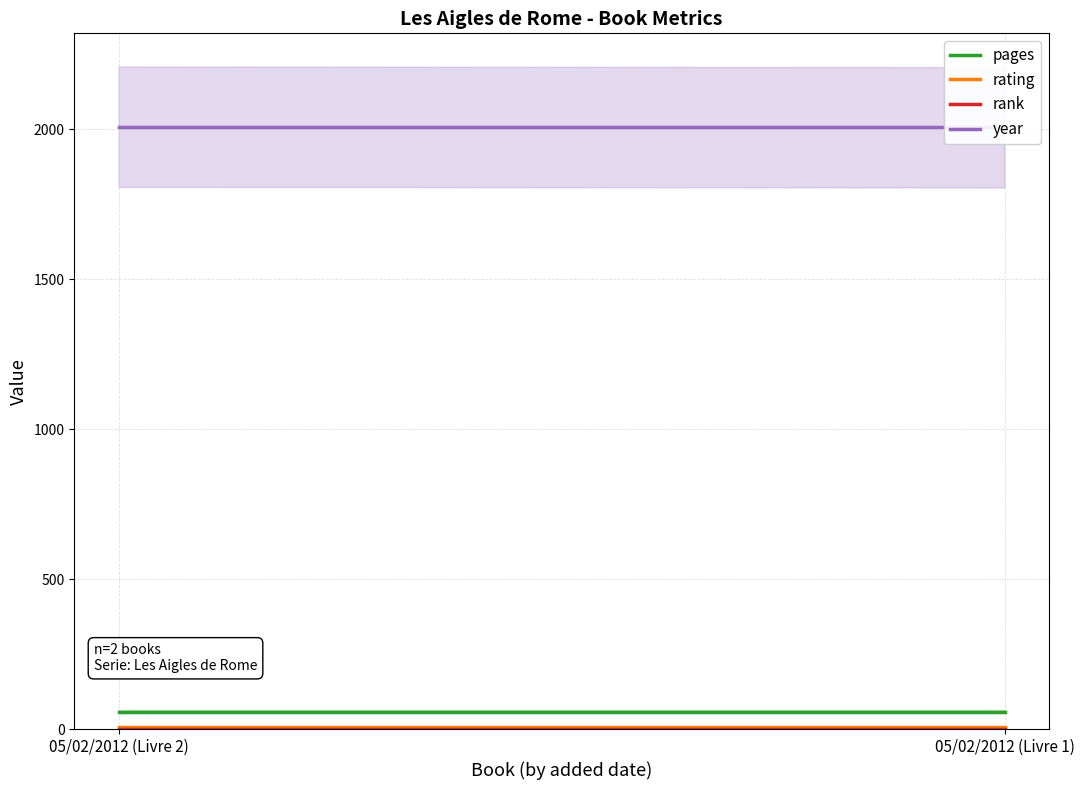

List the series in order of their peak value, lowest first.

rank, rating, pages, year